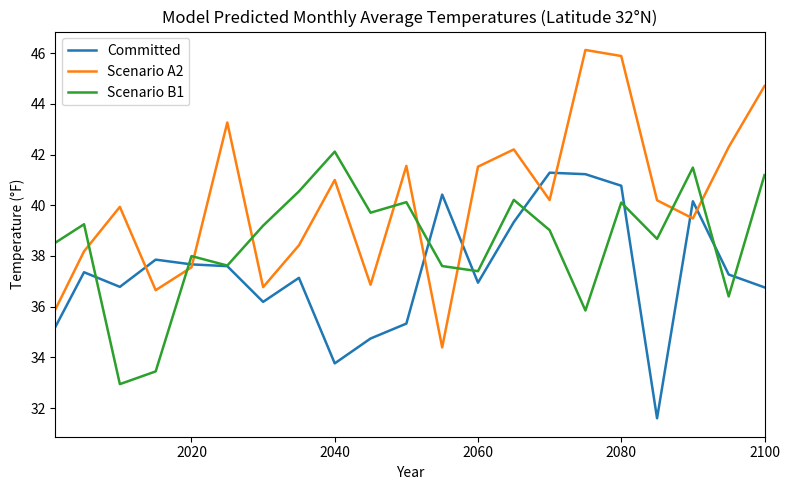

What is the difference between the maximum and minimum values in the Scenario A2 series?

11.7